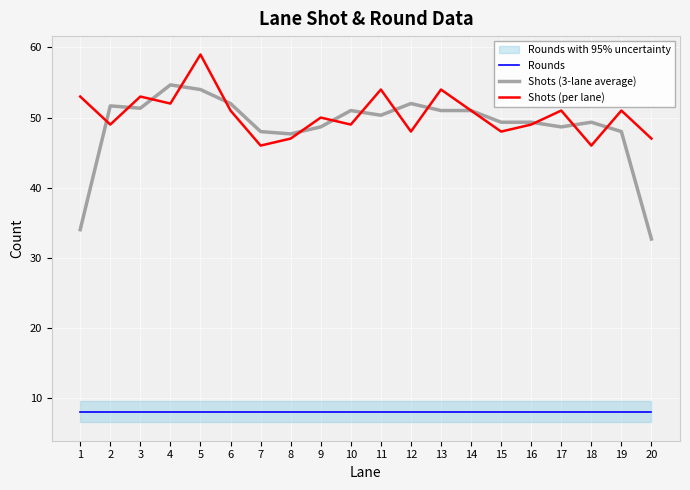

What is the sum of the Shots (3-lane average) values at 19 and 11?

98.3